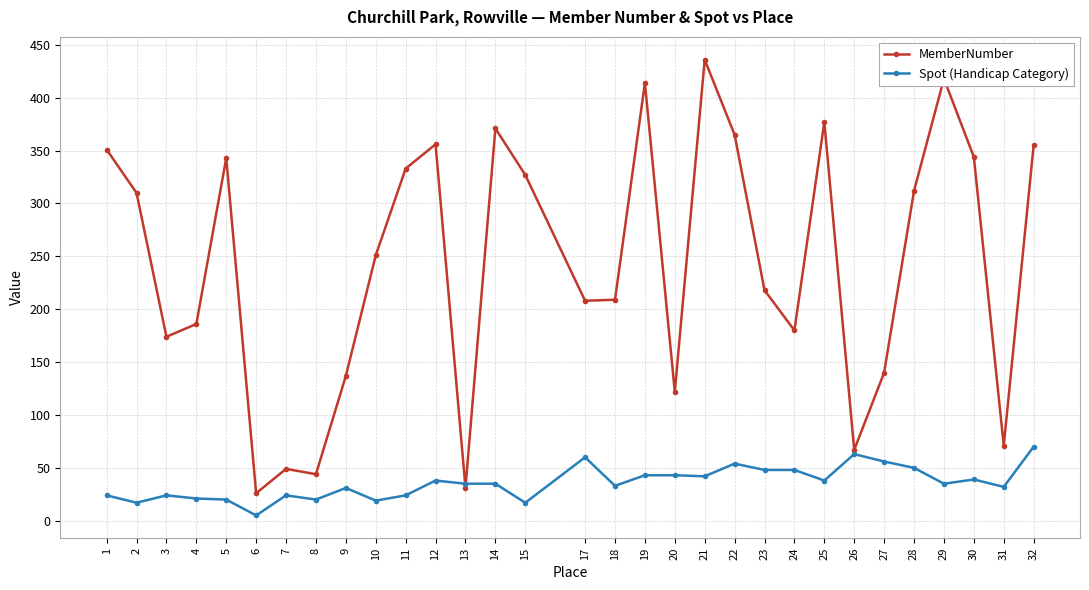

What is the value of the MemberNumber point at the 9th from the left?

137